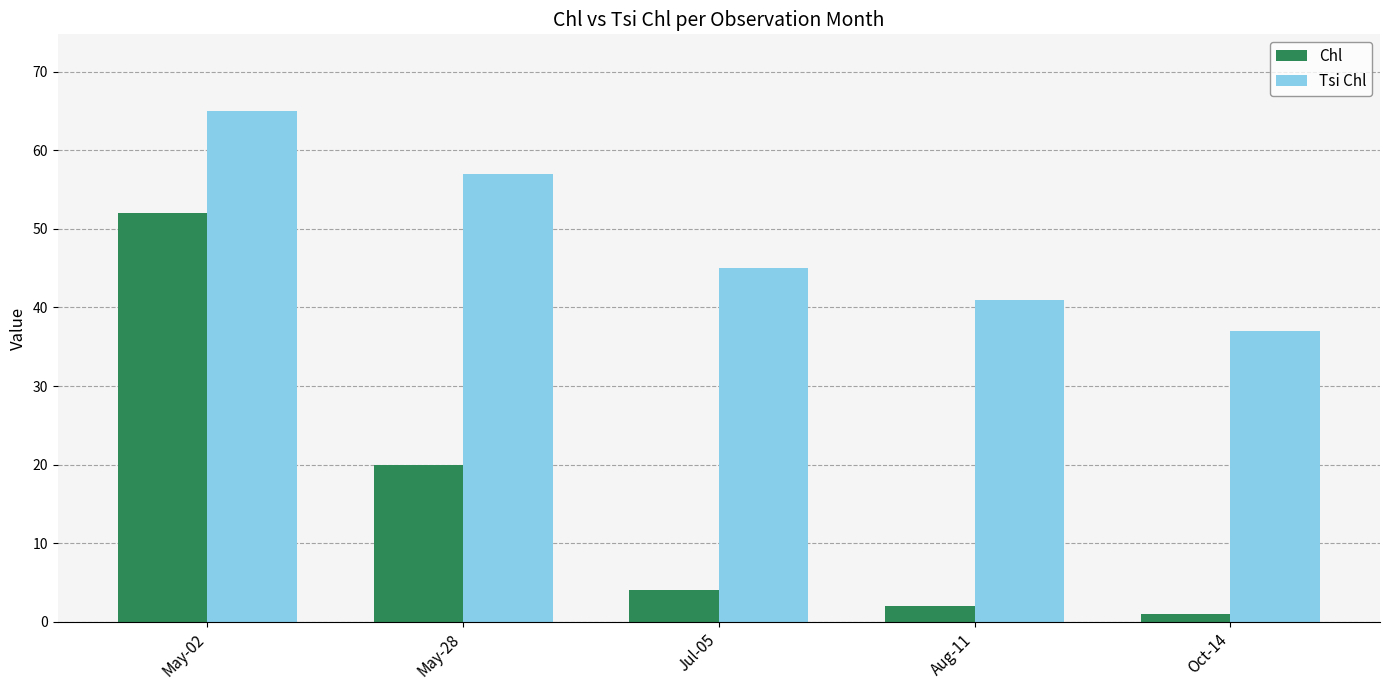

How many bars are there in total?

10